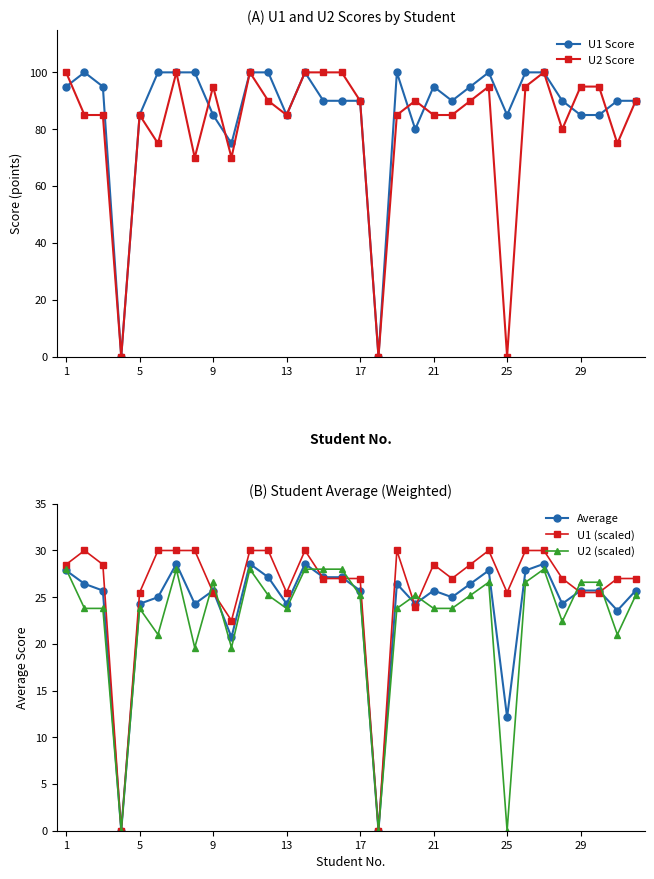

What is the difference between the maximum and minimum values in the U2 (scaled) series?

28.0